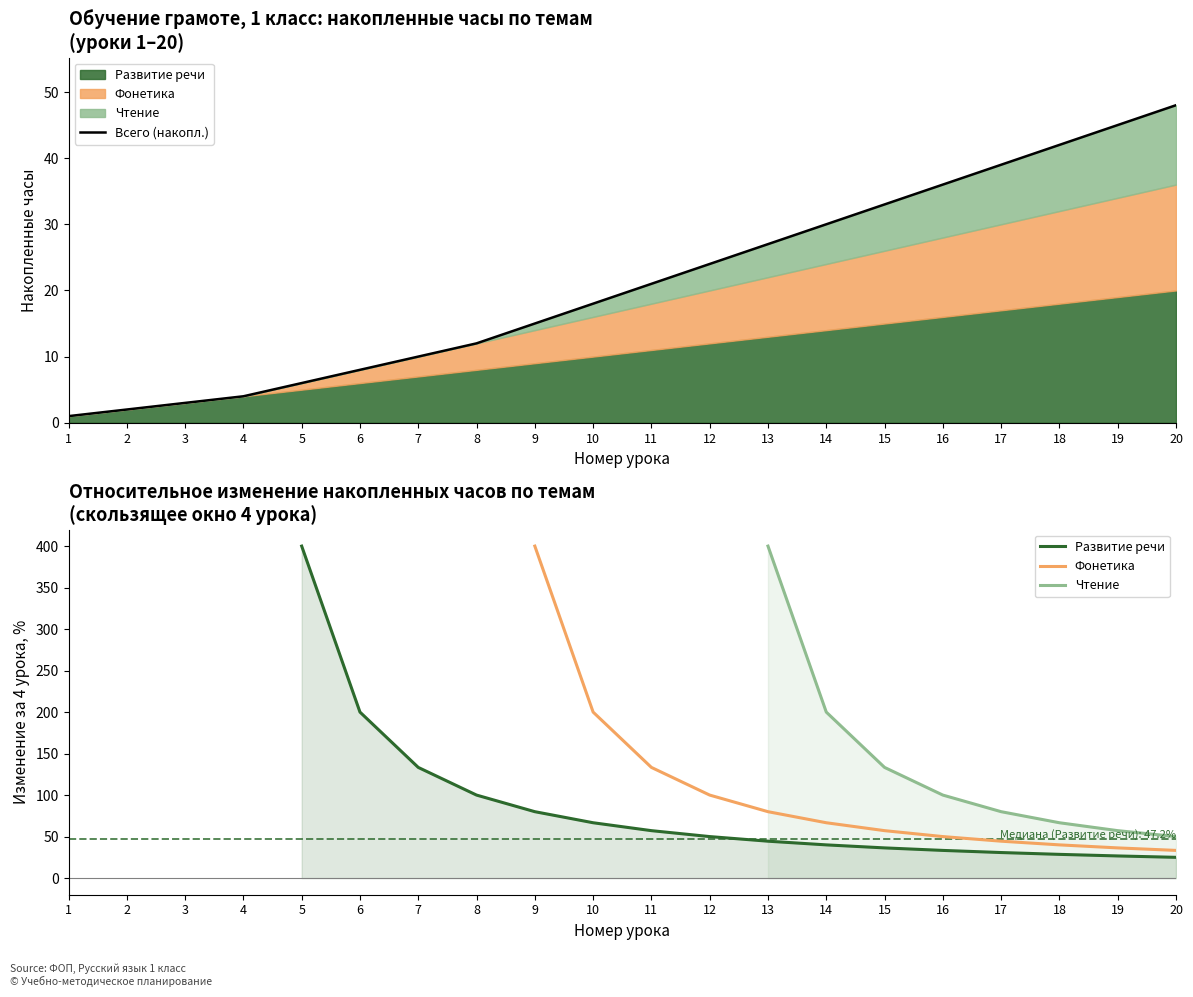

Which has a higher value, 19 or 8?

19